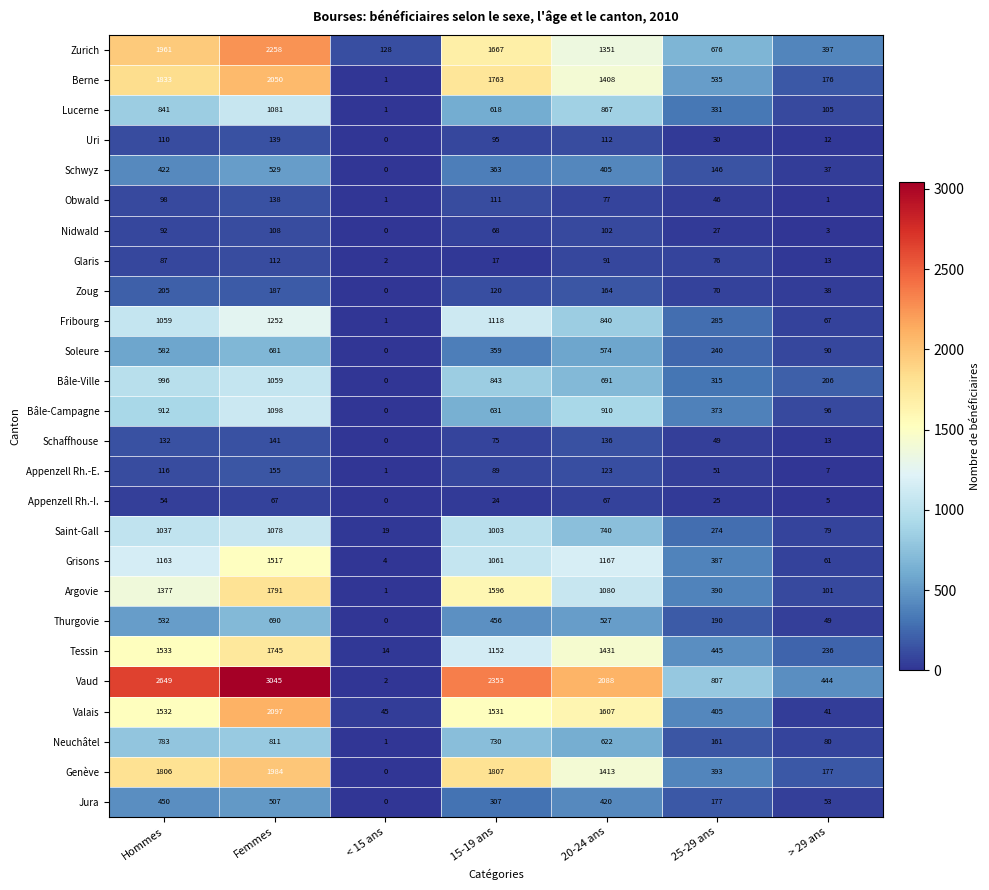

Read the Zurich value at Femmes, to the nearest 50.

2250